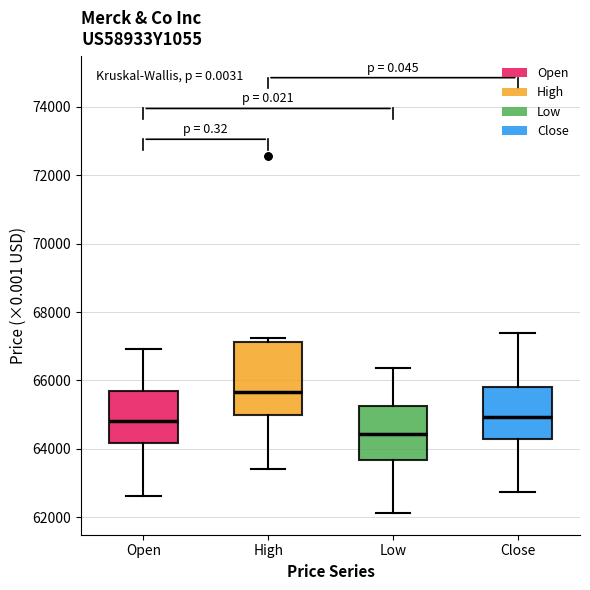

Which box's median line is the lowest?

Low